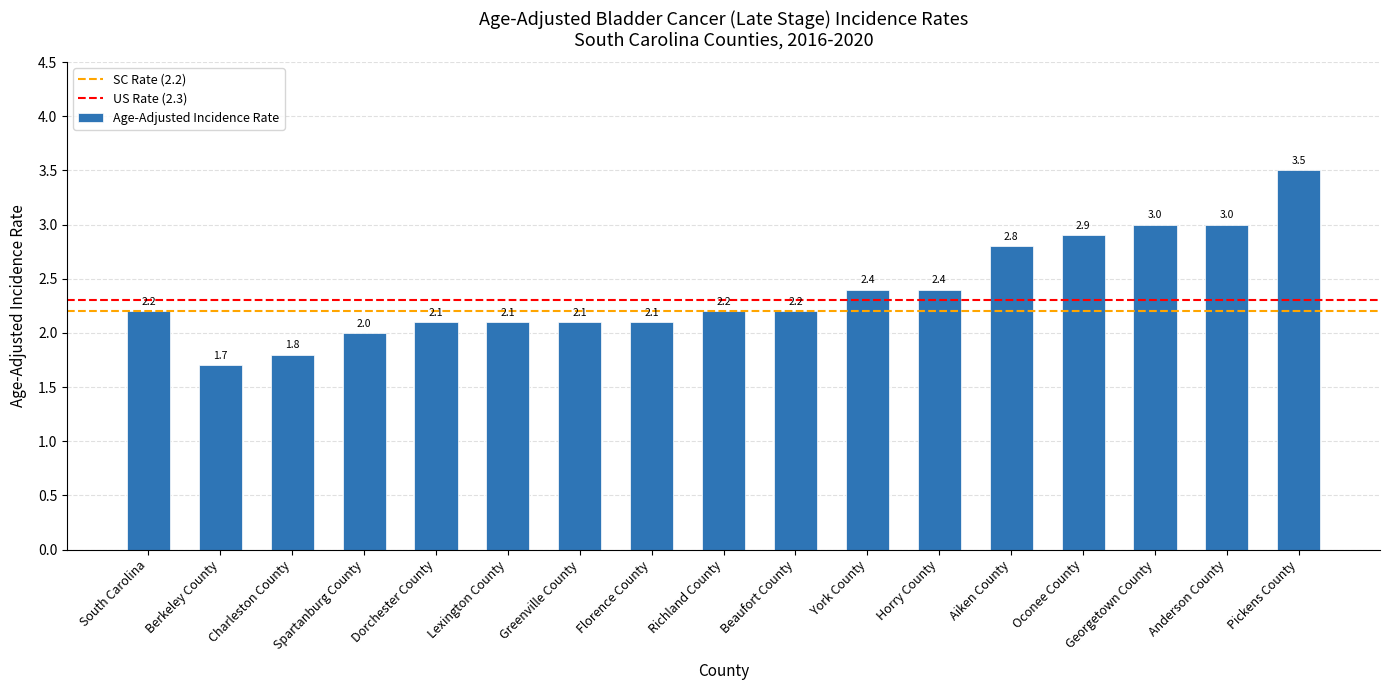

The value at Greenville County is 2.1. True or false?

True